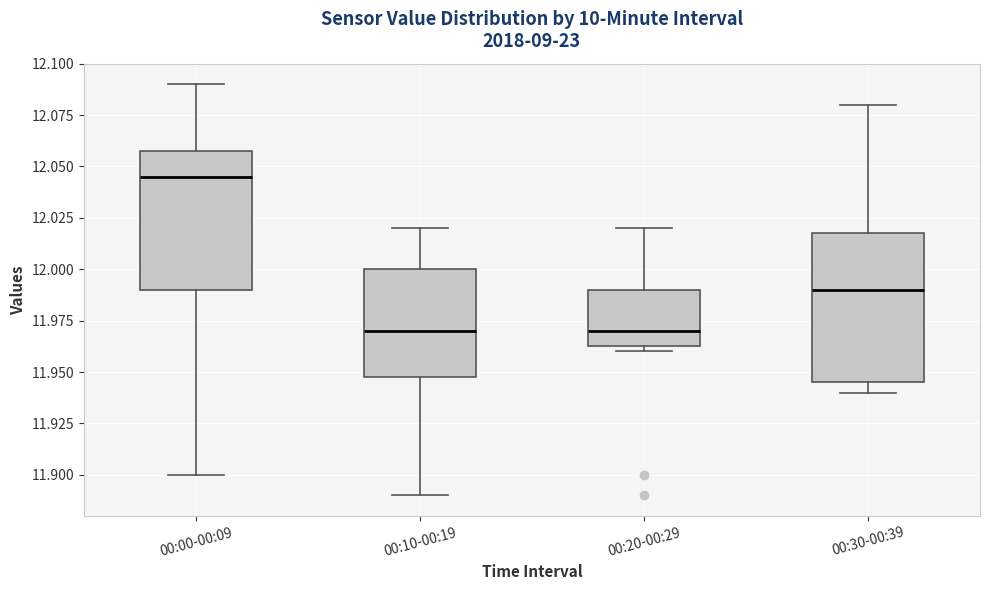

Which box has the highest median line?

00:00-00:09